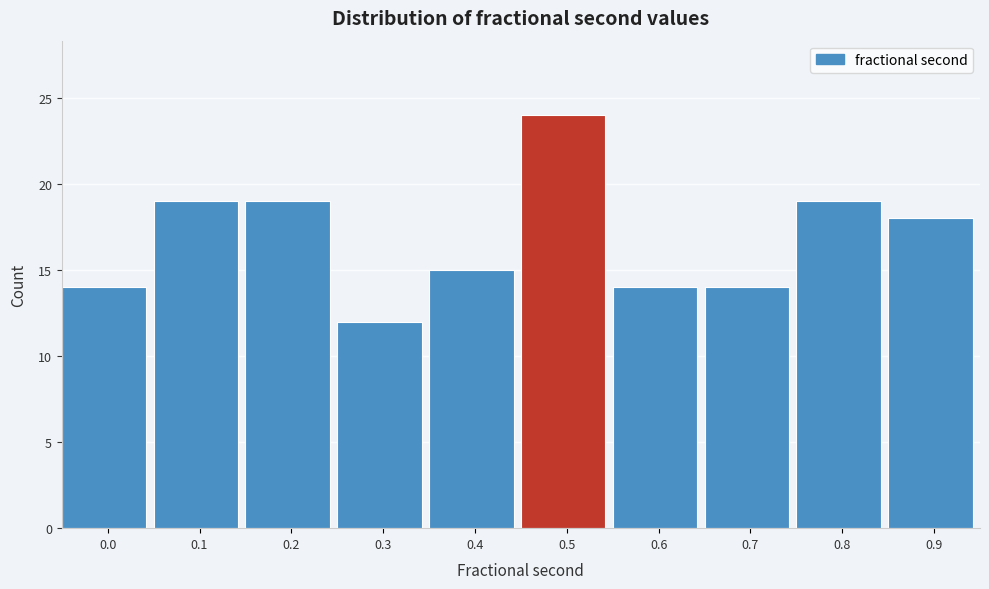

Reading right to left, what are all the values shown in this chart?

18	19	14	14	24	15	12	19	19	14